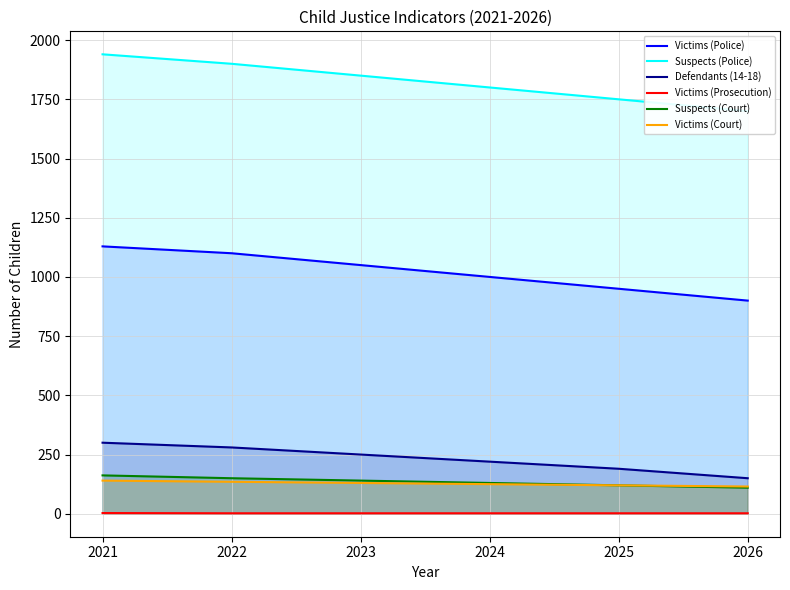

What is the sum of the Suspects (Court) values at 2023 and 2022?

290